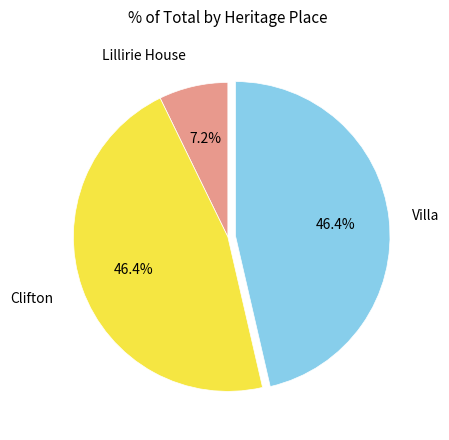

Is there a majority slice in this chart?

No